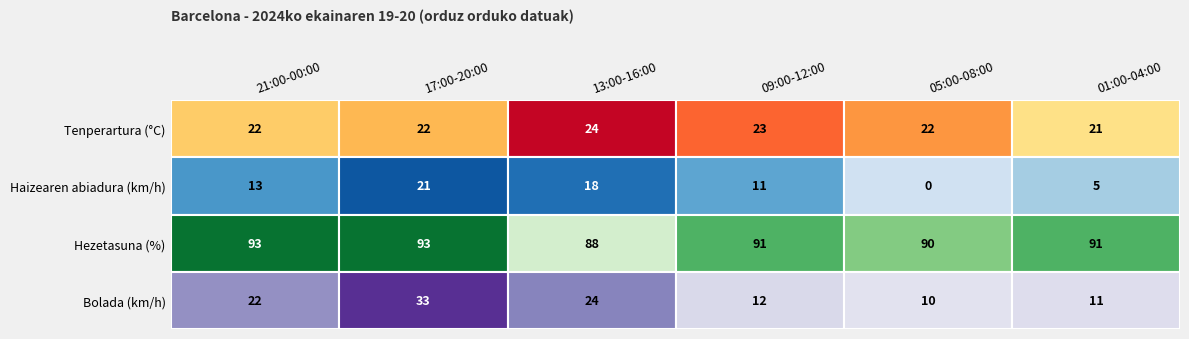

What is the difference between the highest and lowest values at 2?

3.1